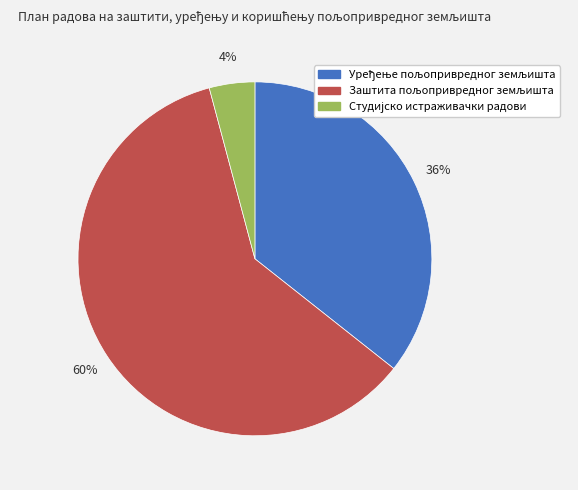

Is there any slice that represents more than half of the pie?

Yes